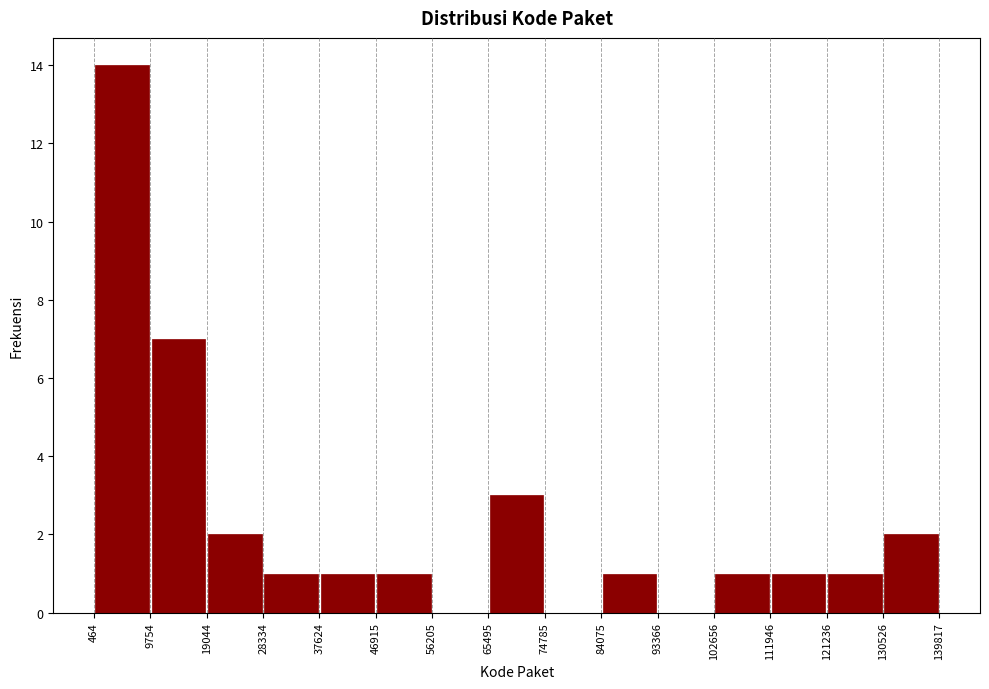

Reading left to right, list every bar in this chart as the range it spans on the x-axis followed by its height. The values are not printed on the chart, so give them approximately, as read against the axis.

464 to 9754: 14
9754 to 19044: 7
19044 to 28334: 2
28334 to 37624: 1
37624 to 46915: 1
46915 to 56205: 1
56205 to 65495: 0
65495 to 74785: 3
74785 to 84075: 0
84075 to 93366: 1
93366 to 102656: 0
102656 to 111946: 1
111946 to 121236: 1
121236 to 130526: 1
130526 to 139817: 2